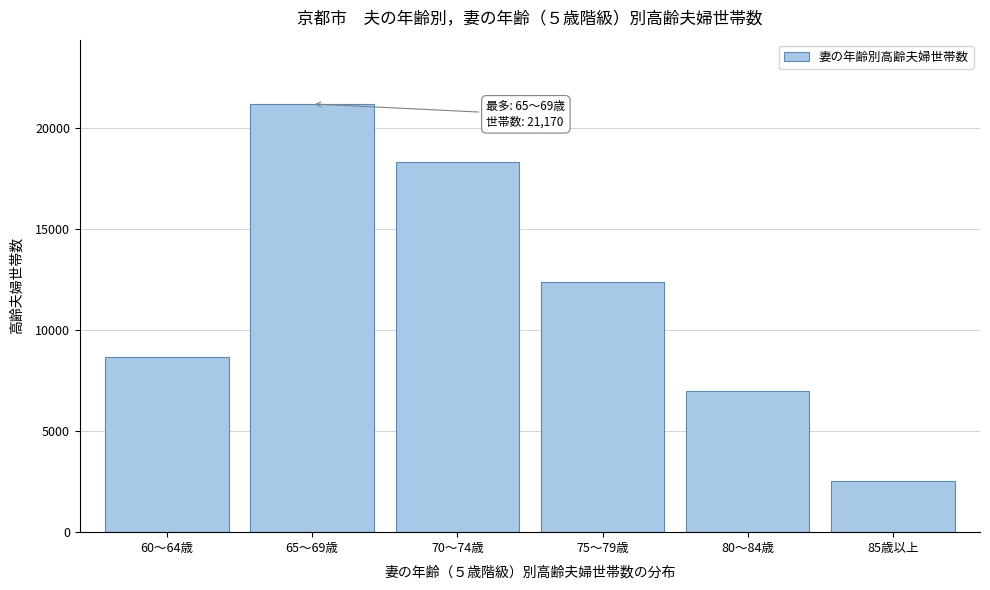

Reading left to right, transcribe all the data shown in this chart.

60～64歳=8657	65～69歳=21170	70～74歳=18295	75～79歳=12389	80～84歳=6976	85歳以上=2529